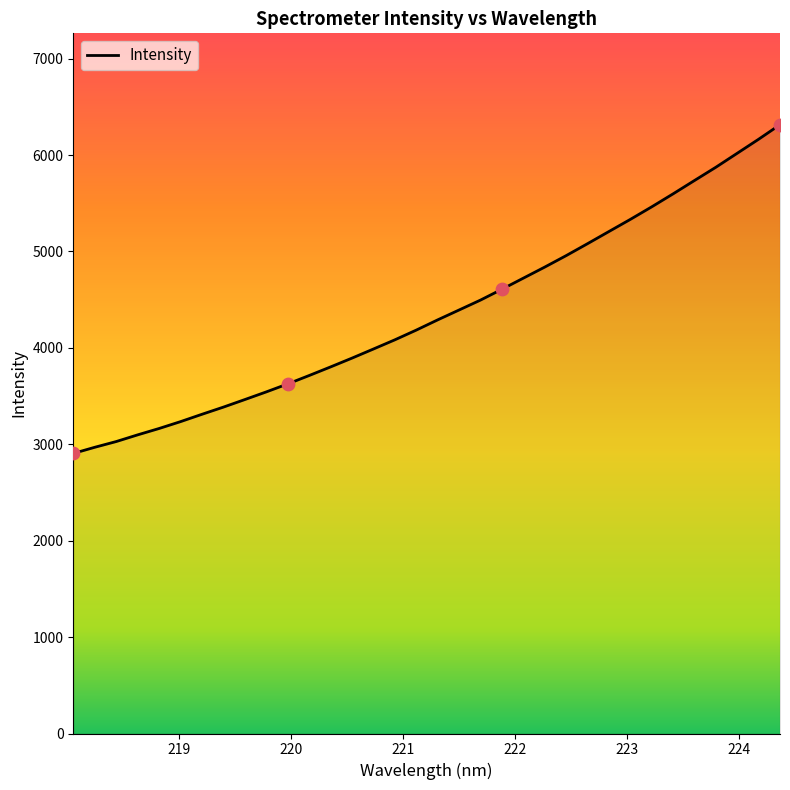

What is the difference between the maximum and minimum values?

3410.4